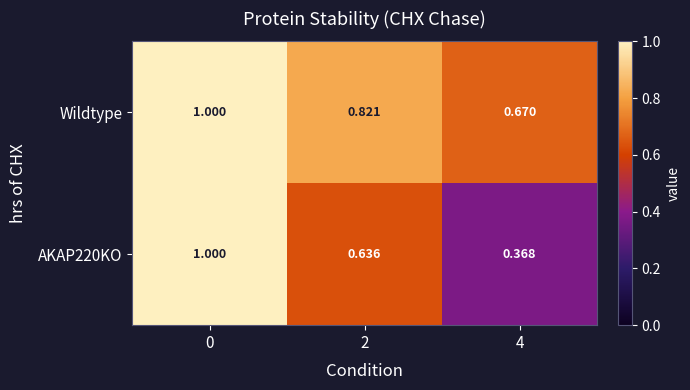

Is the value of Wildtype at 2 greater than the value of AKAP220KO at 0?

No